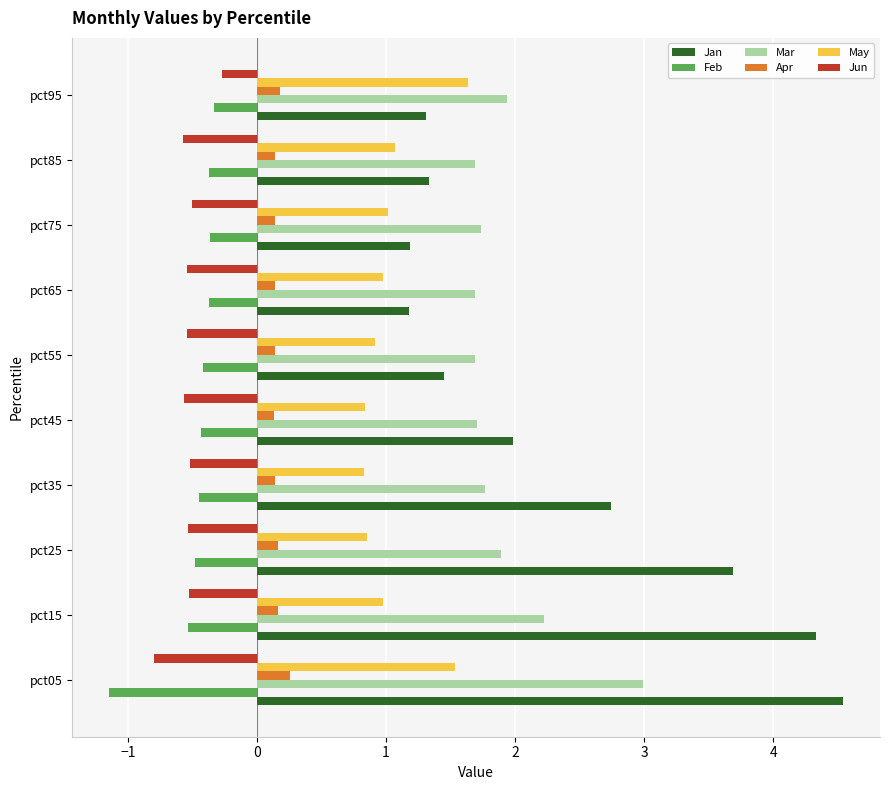

Is it true that Mar equals 0.7 at pct75?

False